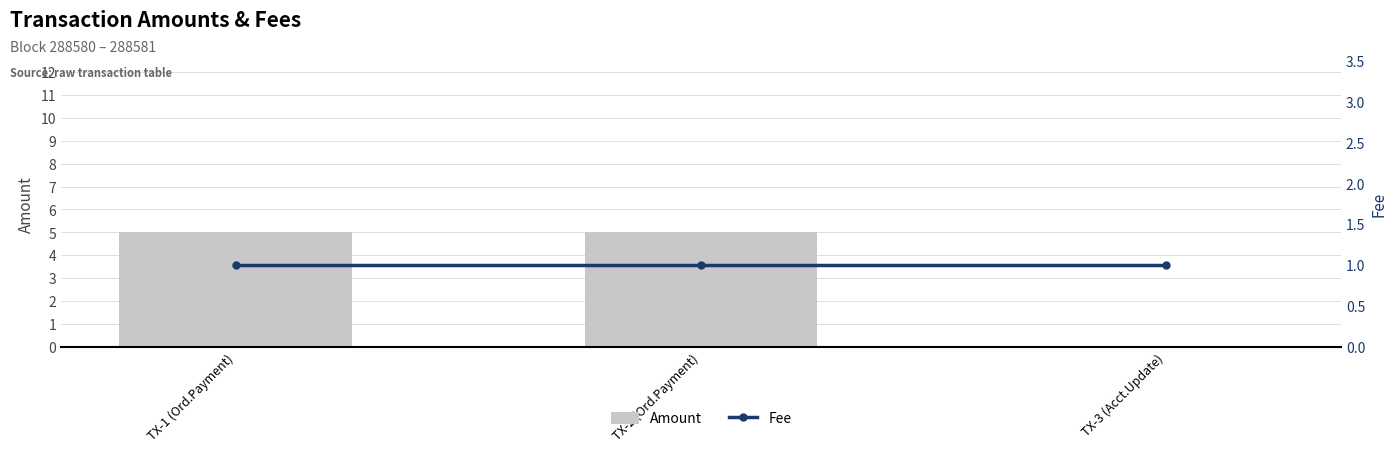

True or false: Amount has a value of 5 at TX-2 (Ord.Payment).

True